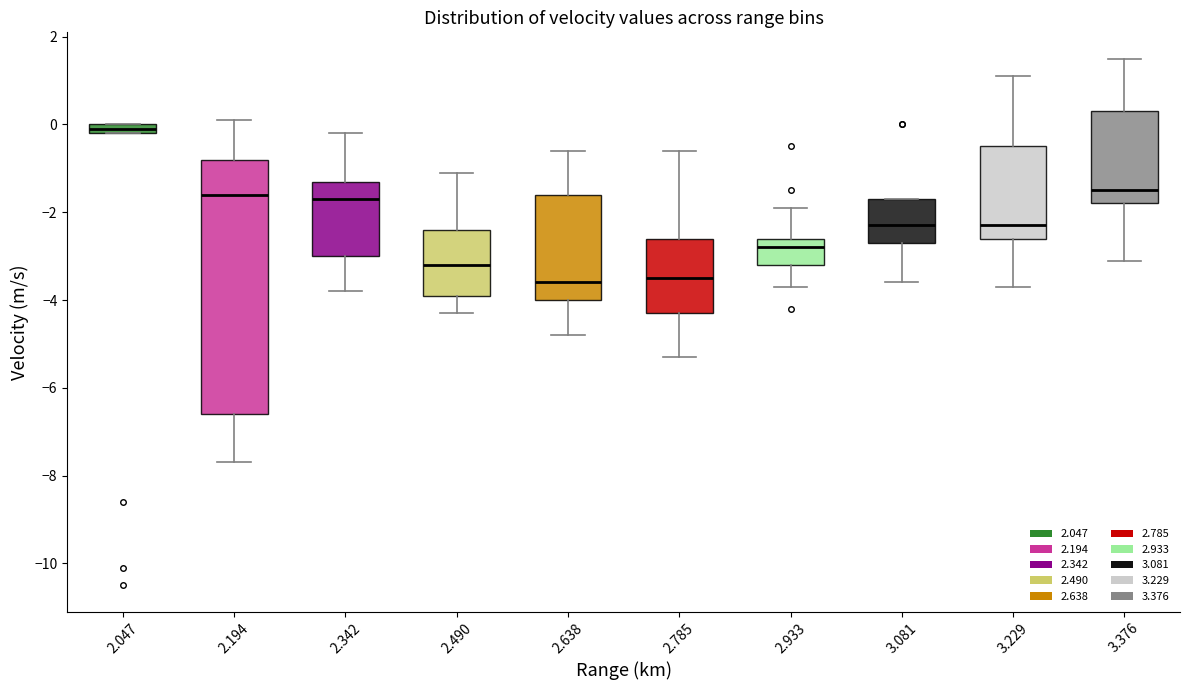

Where is the lower edge of the box at x = 2.785 on the y-axis? The values are not printed on the chart, so give them approximately, as read against the axis.

-4.2